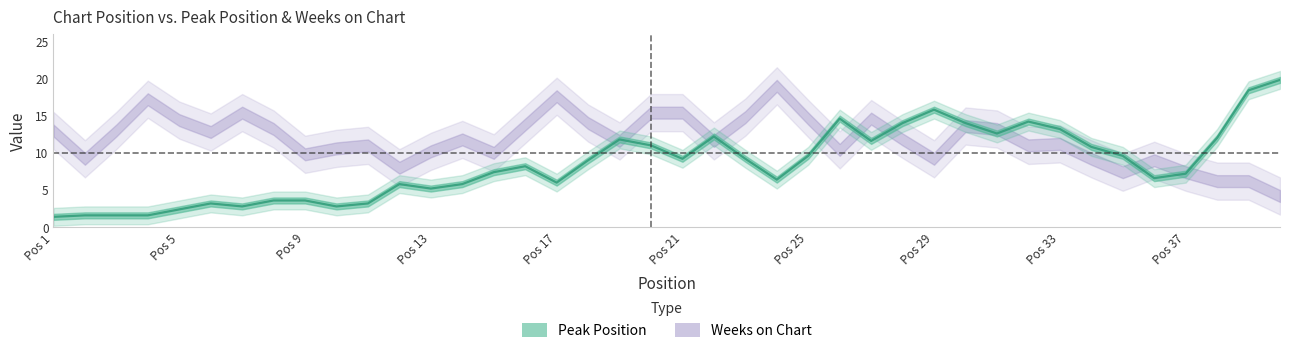

The Peak Position series shows 44 at 28. True or false?

False